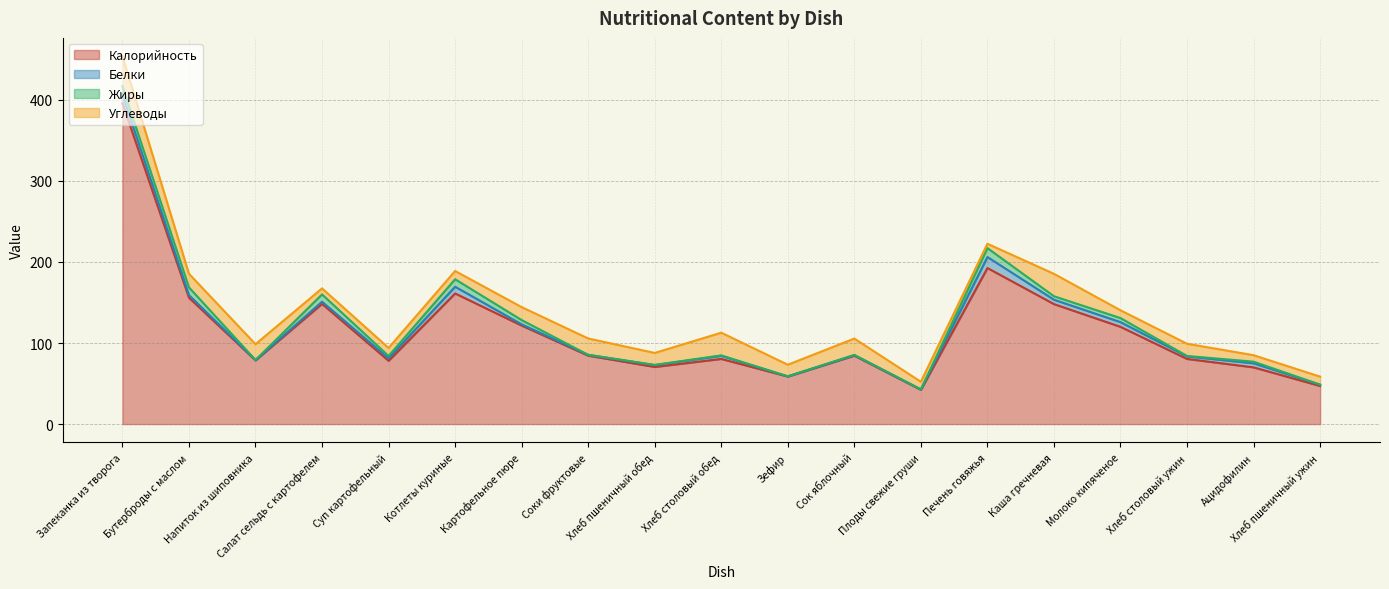

Reading left to right, transcribe all the data shown in this chart.

Калорийность: 396.0	155.9	78.6	148.3	78.1	161.2	121.6	84.4	70.5	80.4	58.7	84.4	42.3	192.6	148.1	120.0	80.4	70.0	47.0
Белки: 10.8	3.3	0.3	2.7	3.1	8.3	1.6	1.0	2.3	3.8	0.1	0.7	0.4	13.6	5.4	5.8	3.1	5.0	1.5
Жиры: 10.0	9.4	0.1	9.0	2.8	9.2	5.2	0.0	0.2	0.6	0.1	0.2	0.3	11.0	4.3	5.0	0.6	2.0	0.2
Углеводы: 37.0	16.8	19.5	7.5	10.0	10.2	16.0	20.2	14.8	28.0	14.3	20.2	9.3	5.4	27.6	9.6	15.1	8.0	9.8